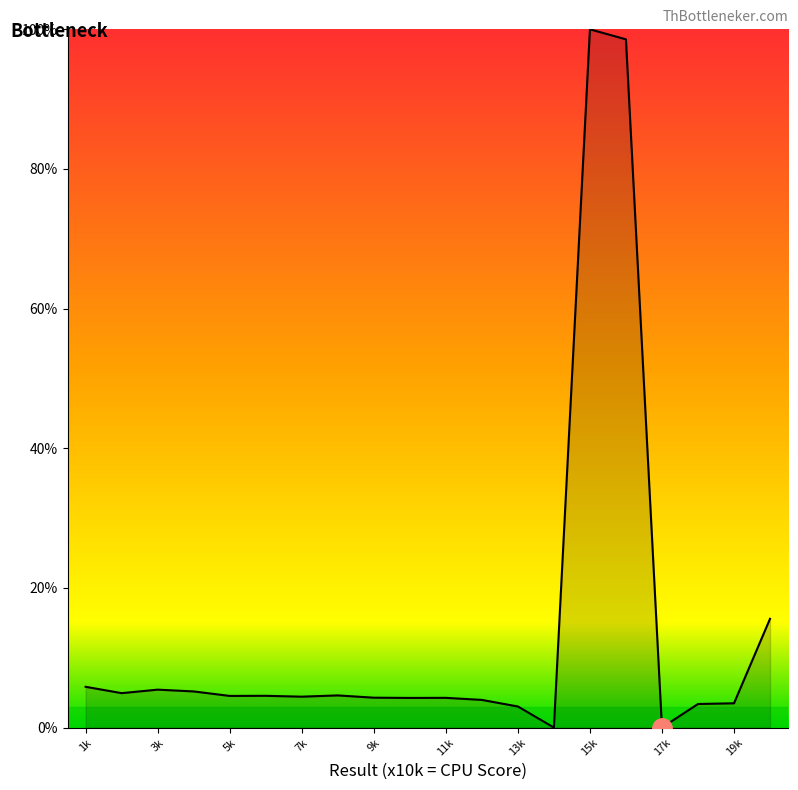

What is the maximum value shown in the chart?

100.0